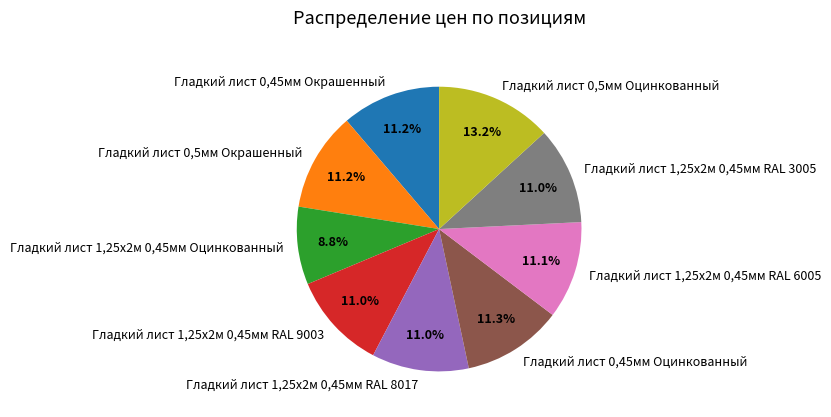

True or false: Гладкий лист 1,25х2м 0,45мм RAL 6005 accounts for 21% of the total.

False